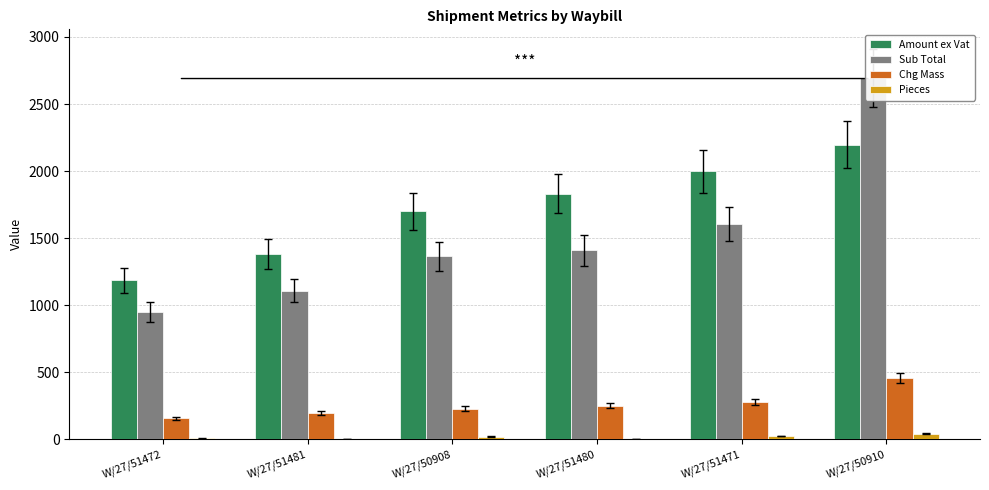

At W/27/51471, list the series in order from largest to smallest.

Amount ex Vat, Sub Total, Chg Mass, Pieces